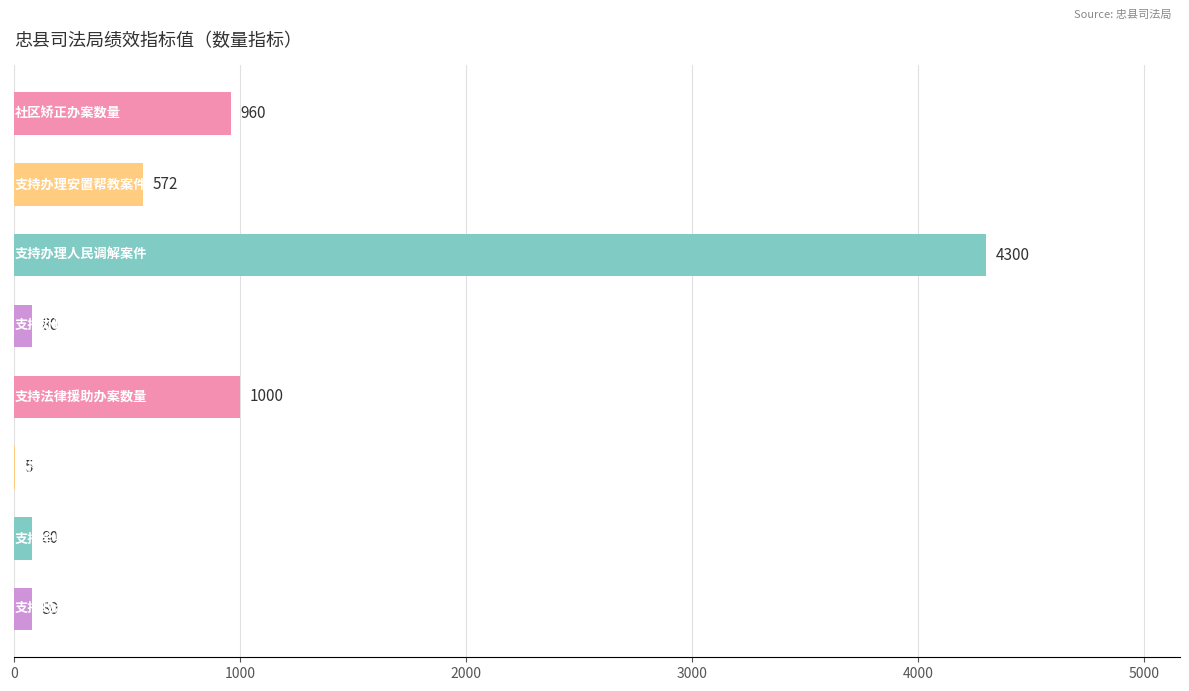

What is the sum of all values?

7077